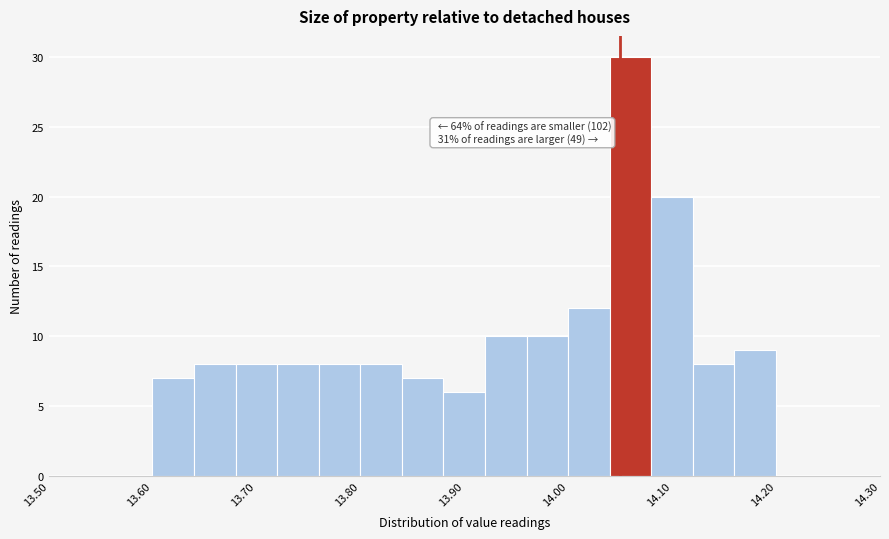

Which range on the x-axis has the tallest bar?

14.04 to 14.08